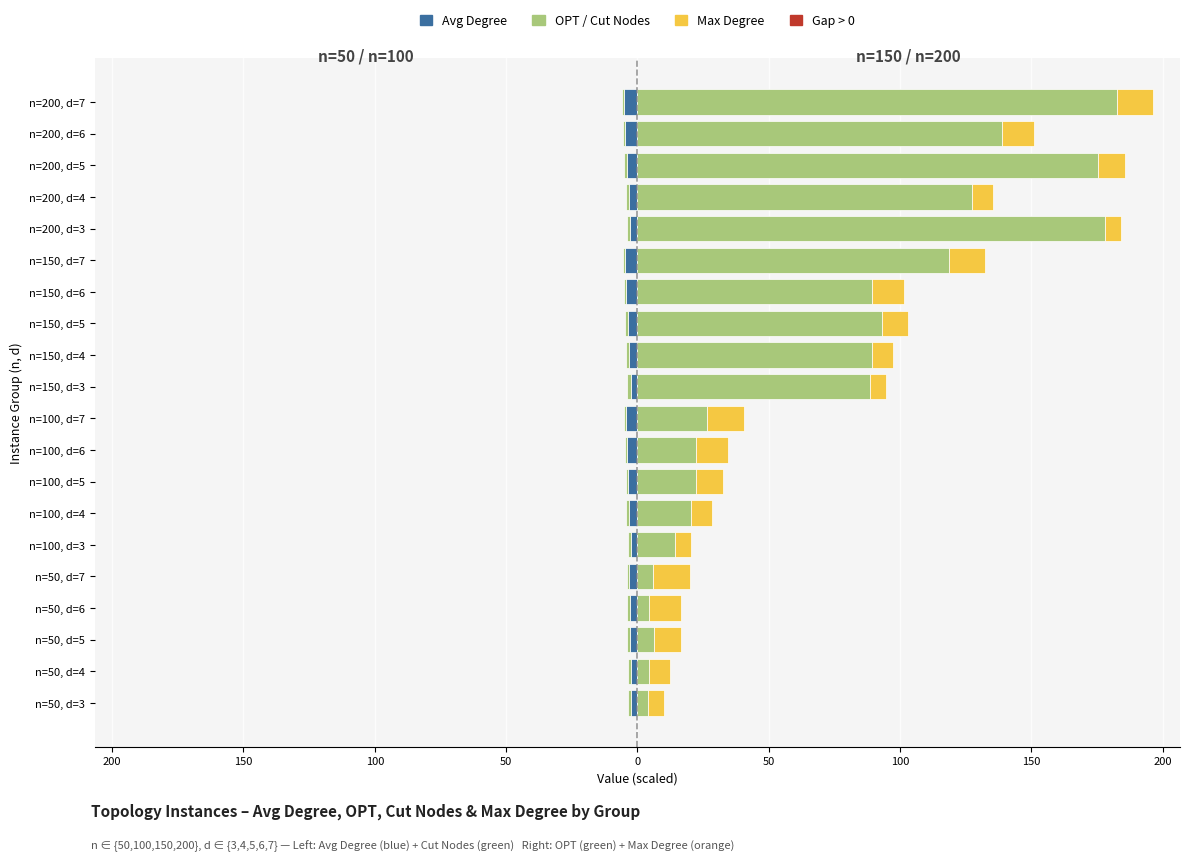

What is the sum of all Cut Nodes (scaled) values?

-20.5